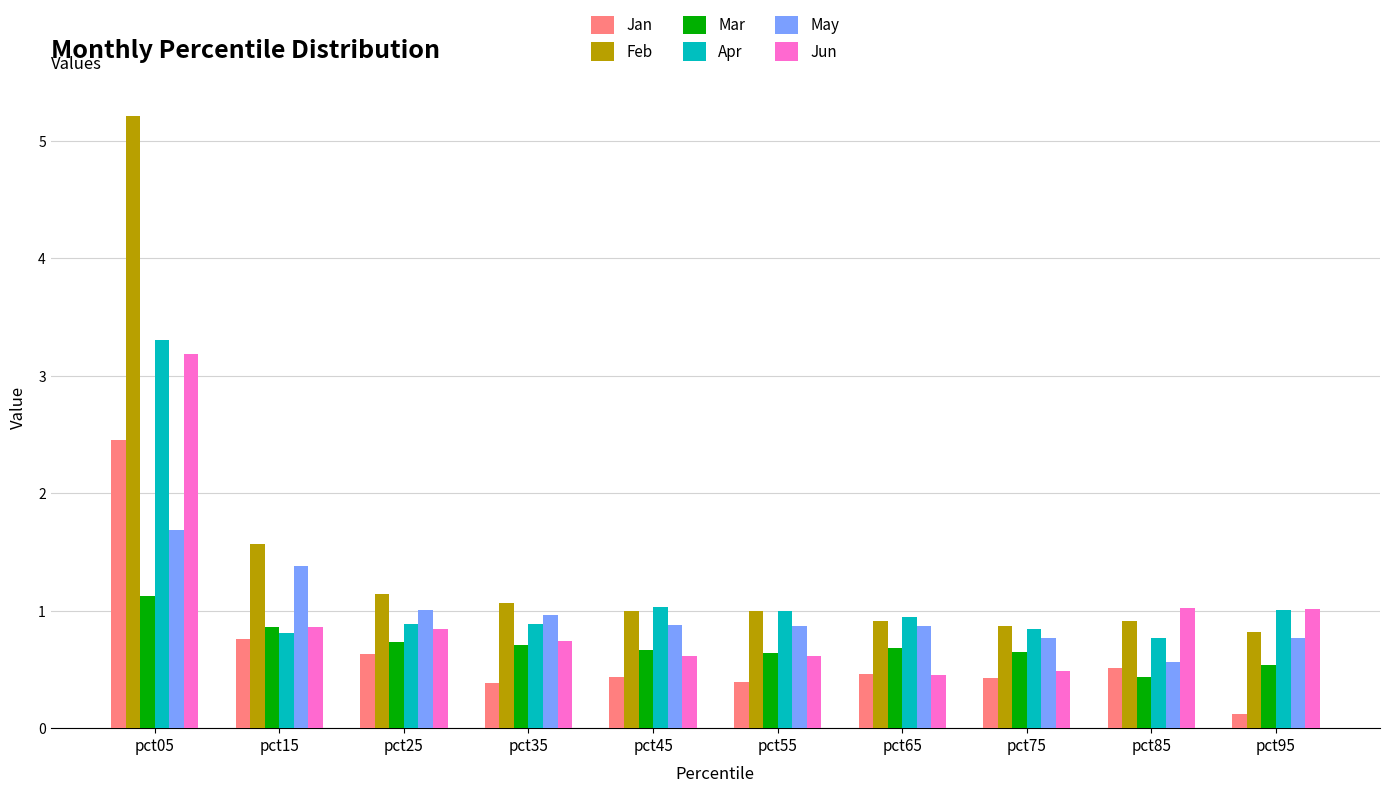

Which series has the largest range (max minus min)?

Feb